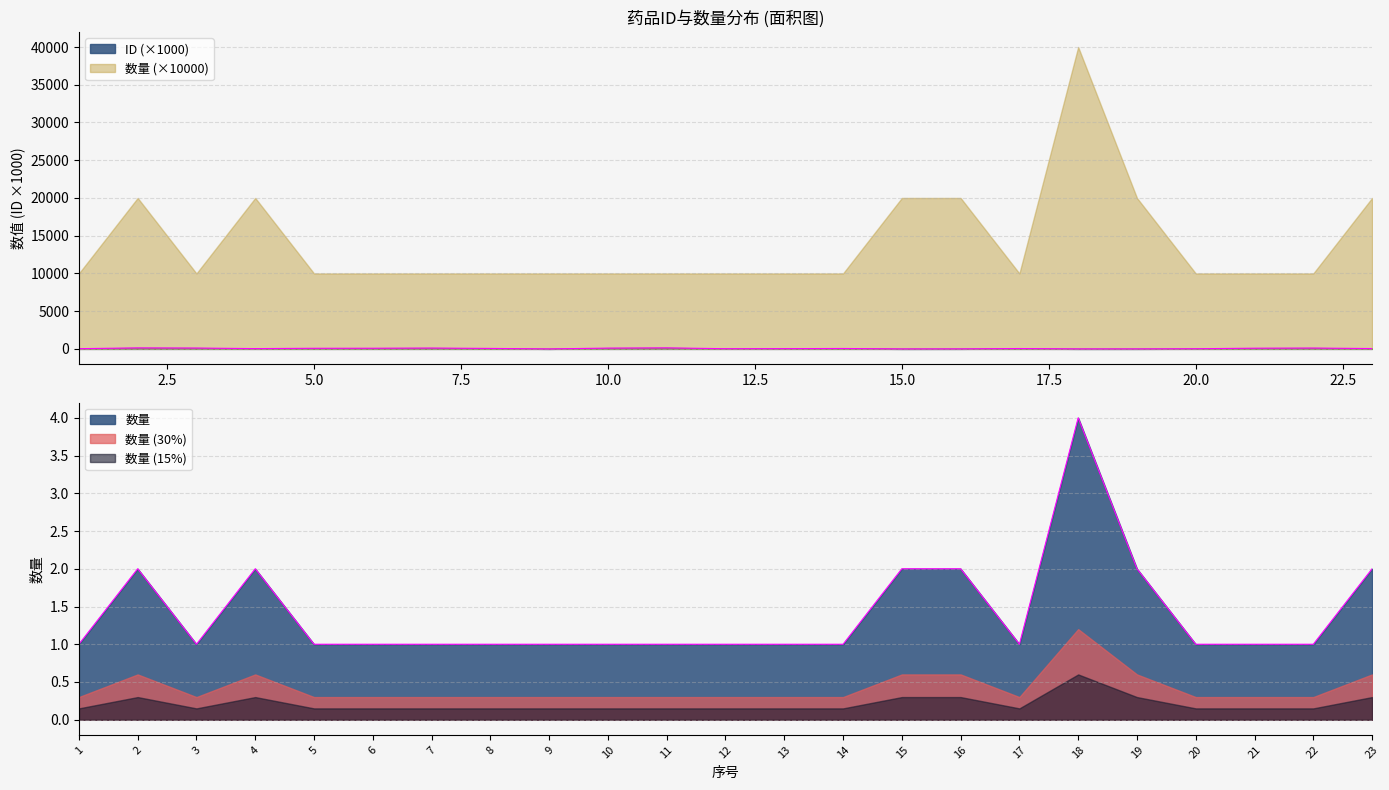

The ID series shows 154.2 at 10. True or false?

False